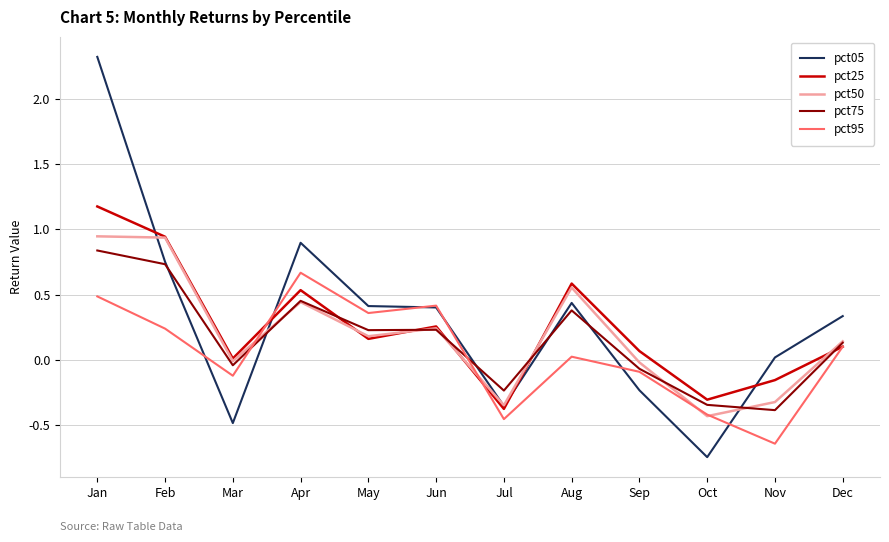

Which series ends up on top after the final intersection of pct95 and pct75?

pct75